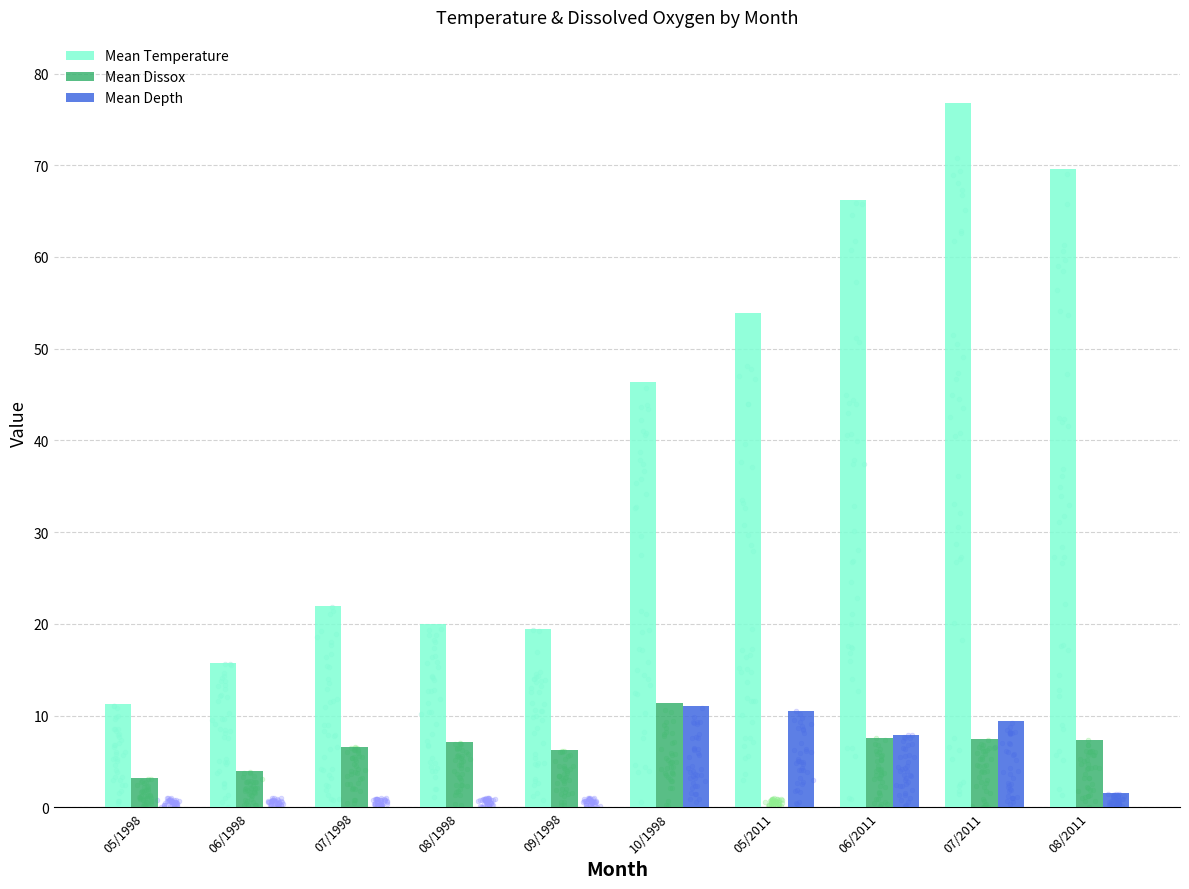

What are all the series names shown in the legend?

Mean Temperature, Mean Dissox, Mean Depth